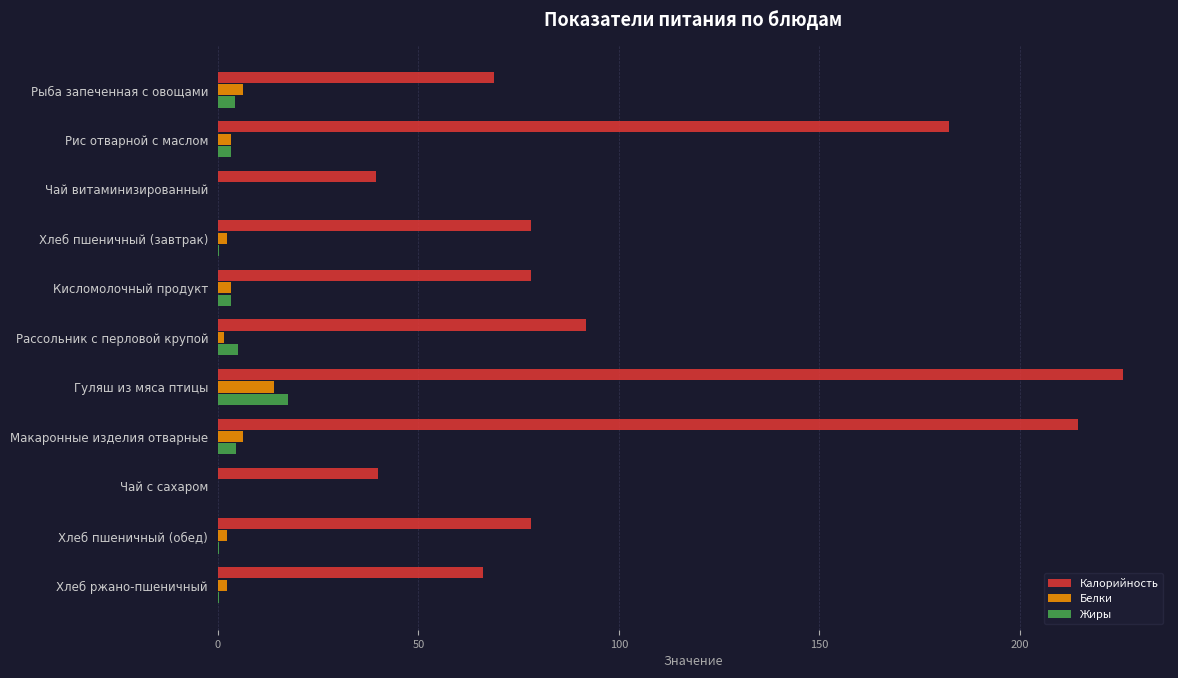

Which series changed the most between Чай витаминизированный and Хлеб ржано-пшеничный?

Калорийность